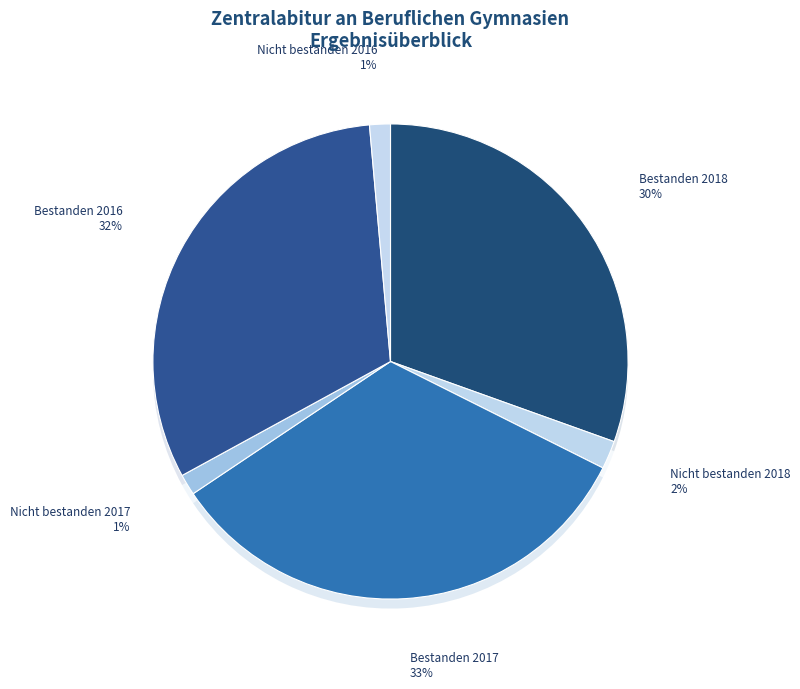

To the nearest percent, what portion does Nicht bestanden (2017) represent?

1%